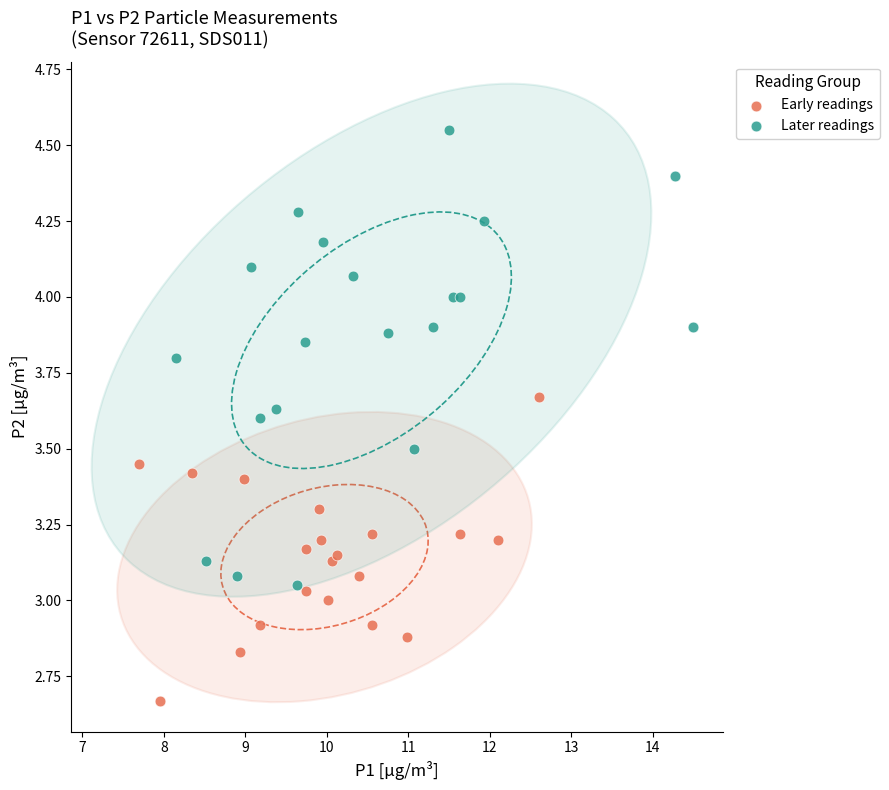

Which series has the widest spread of Y values?

Later readings